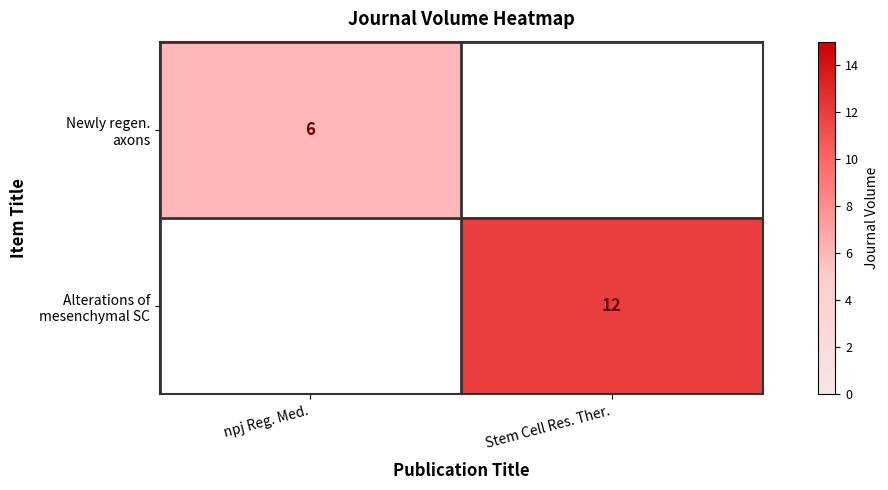

What is the difference between the Newly regen. axons values at npj Reg. Med. and Stem Cell Res. Ther.?

6